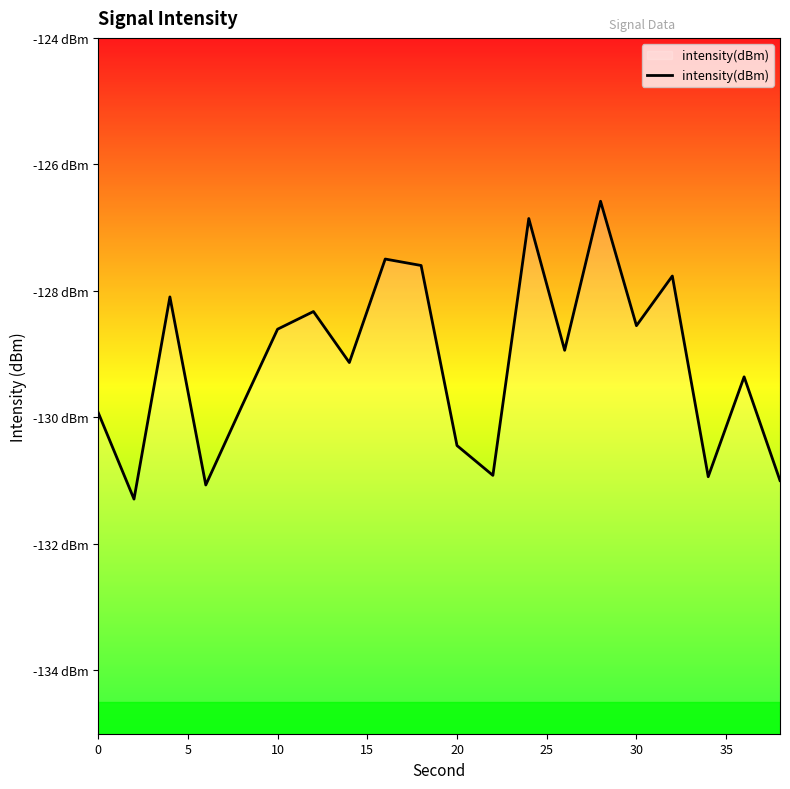

How many data points does each series have?

20